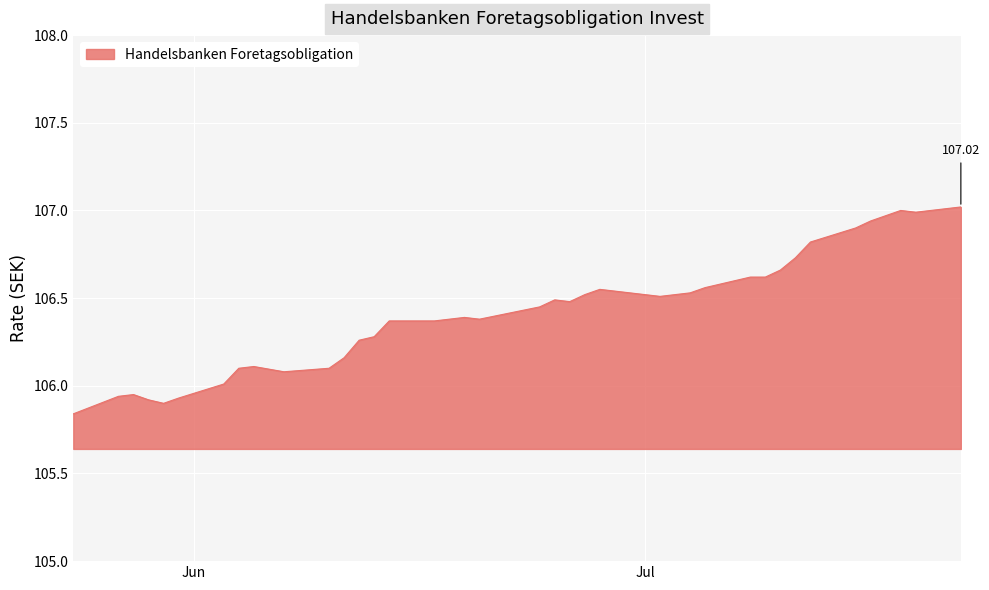

Is this an area chart (filled region under the line)?

Yes